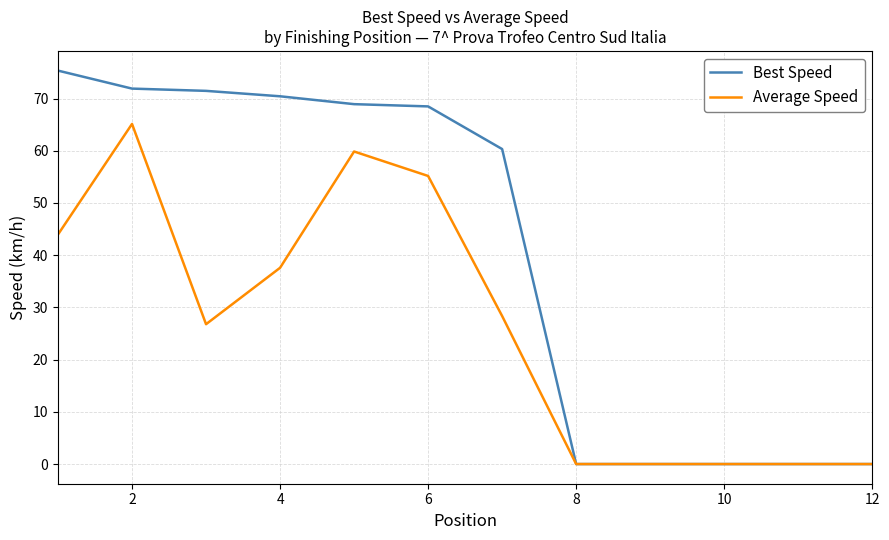

What is the greatest value displayed?

75.4